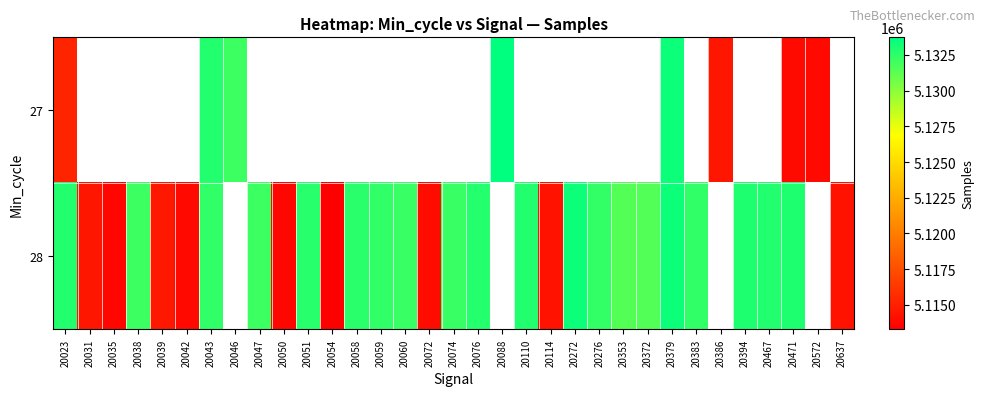

Which series changed the most between 20051 and 20637?

28